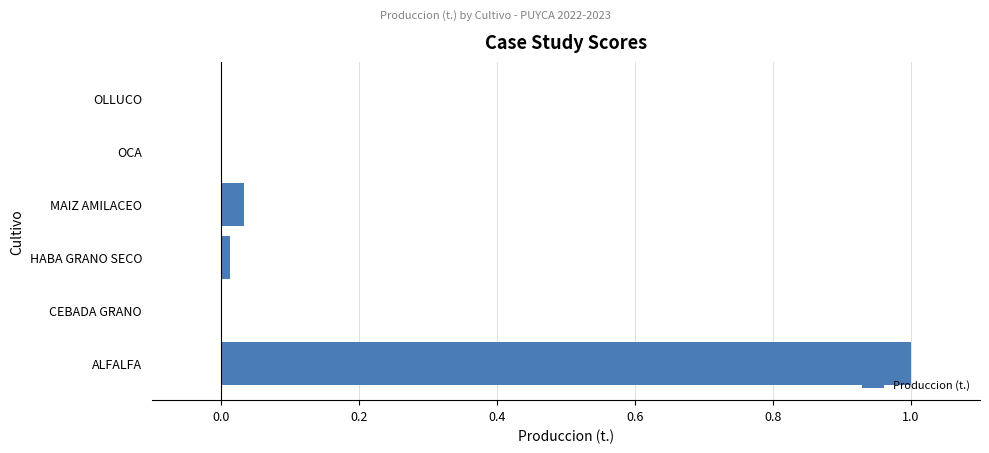

True or false: the data shows 1.0 at ALFALFA.

True